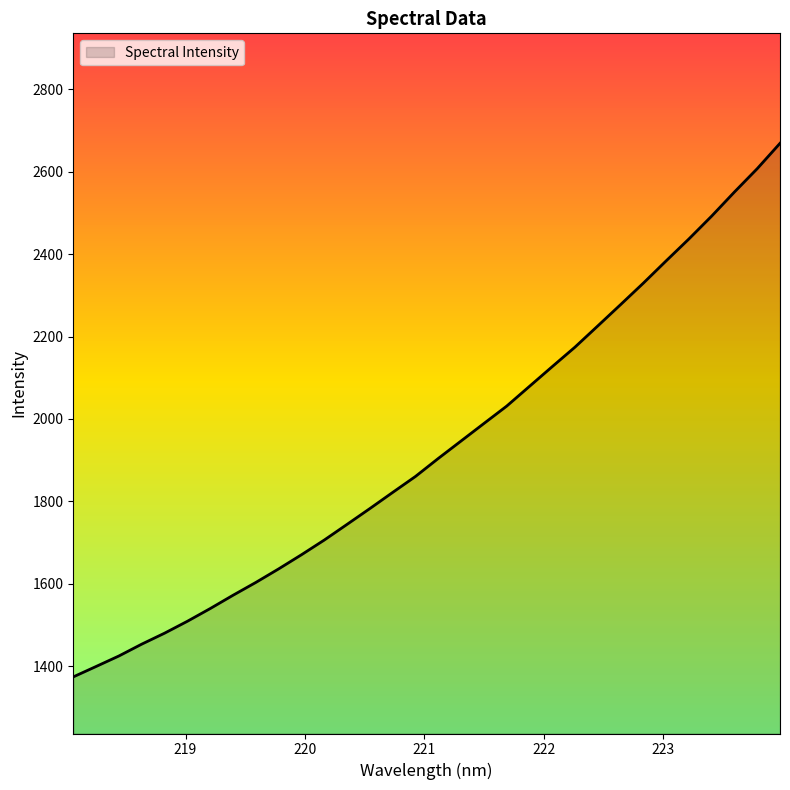

What is the maximum value shown in the chart?

2668.9